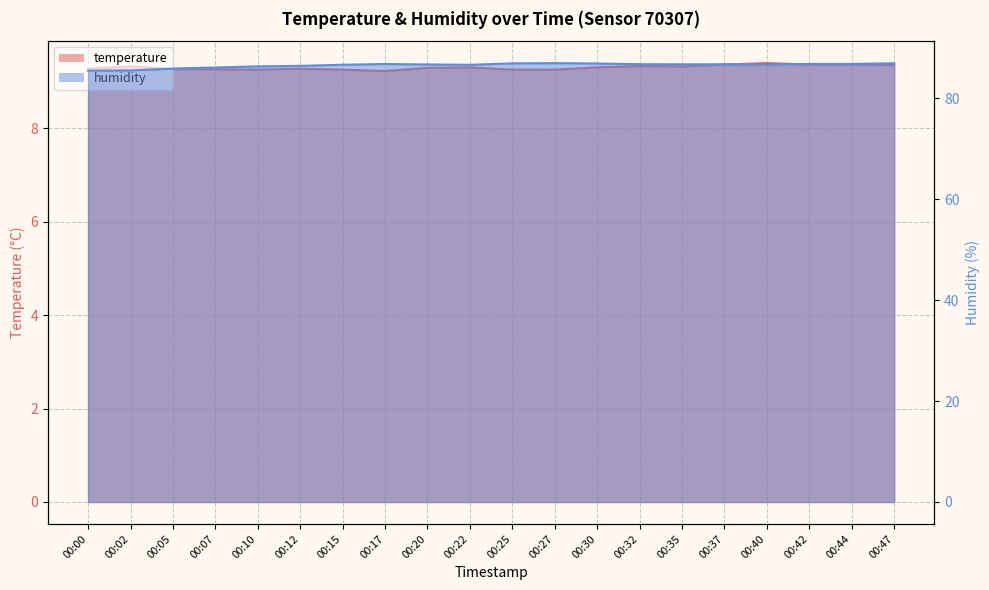

Which has a higher value, 00:10 or 00:17?

00:10